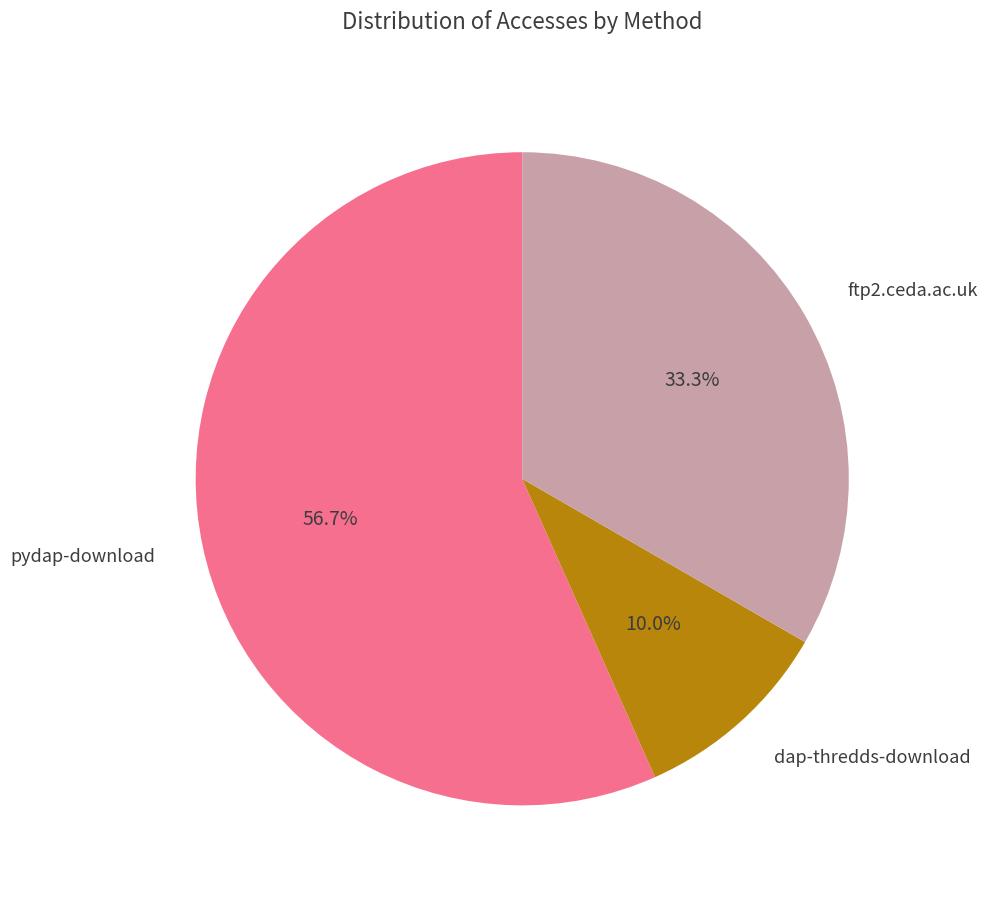

Does any single category account for the majority?

Yes